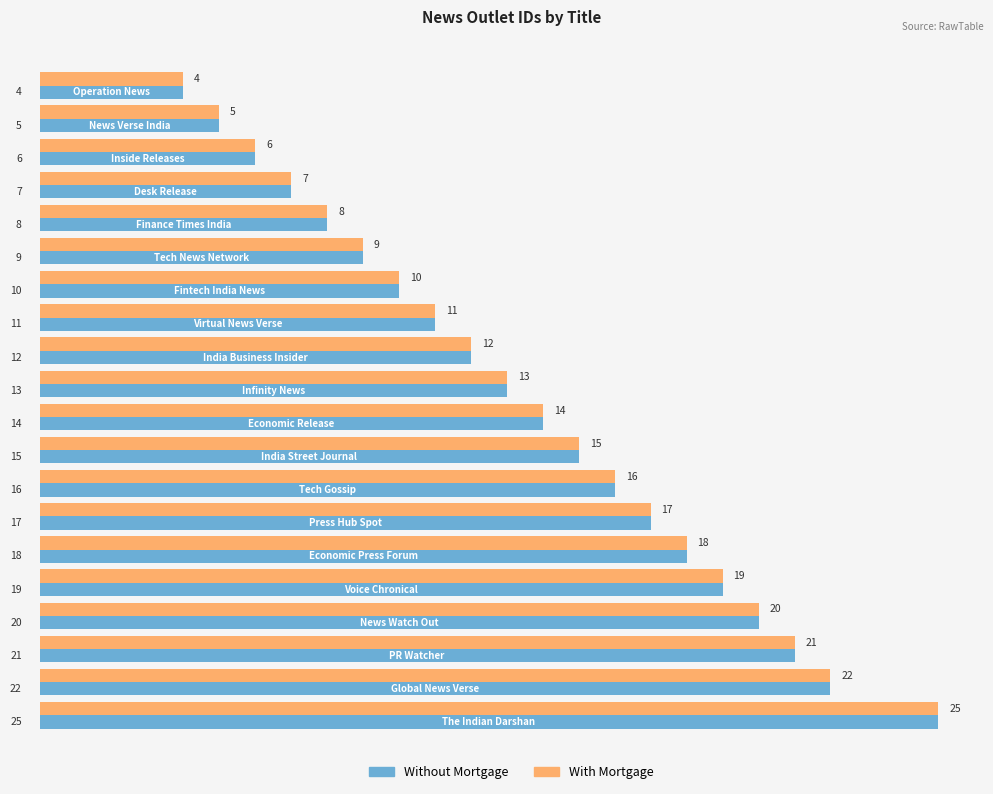

What is the difference between the maximum and second lowest values in the Without Mortgage series?

20